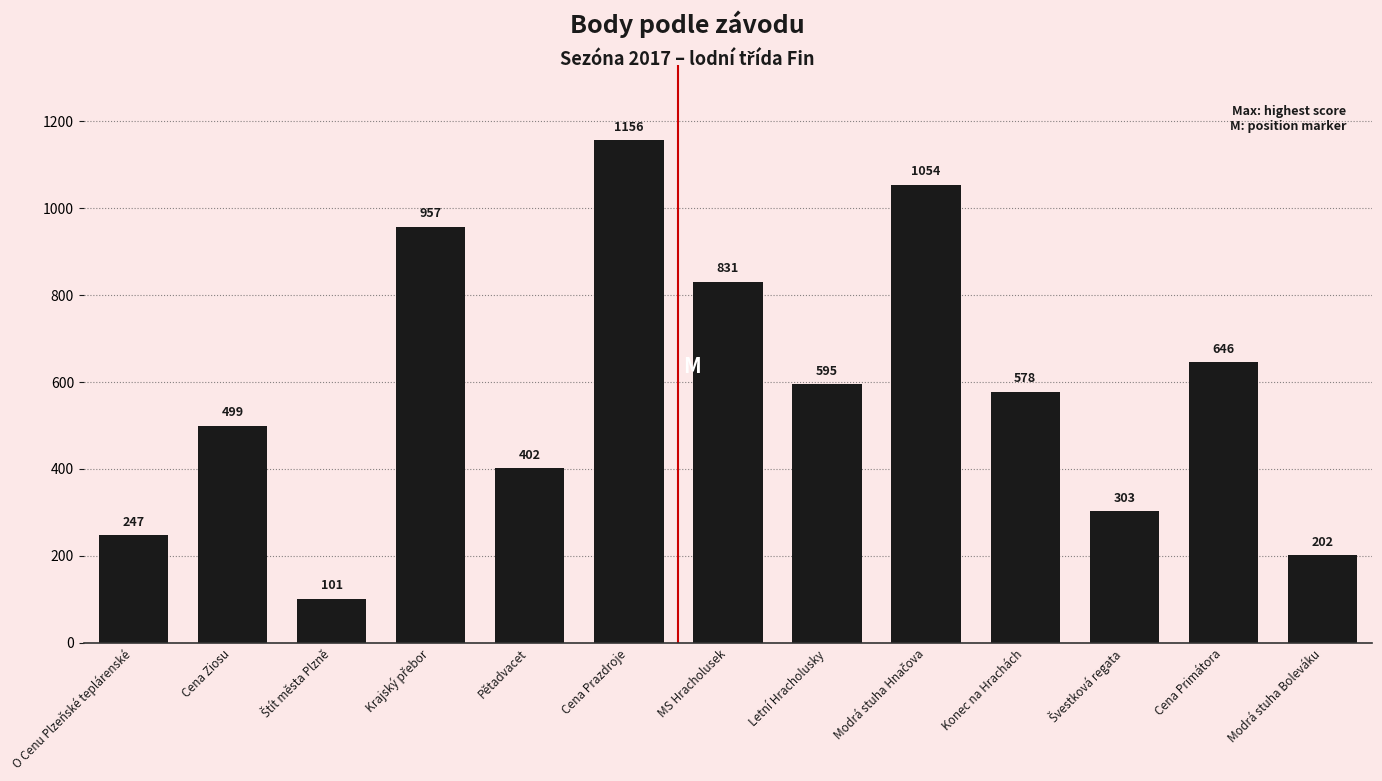

The value at Modrá stuha Boleváku is 202. True or false?

True